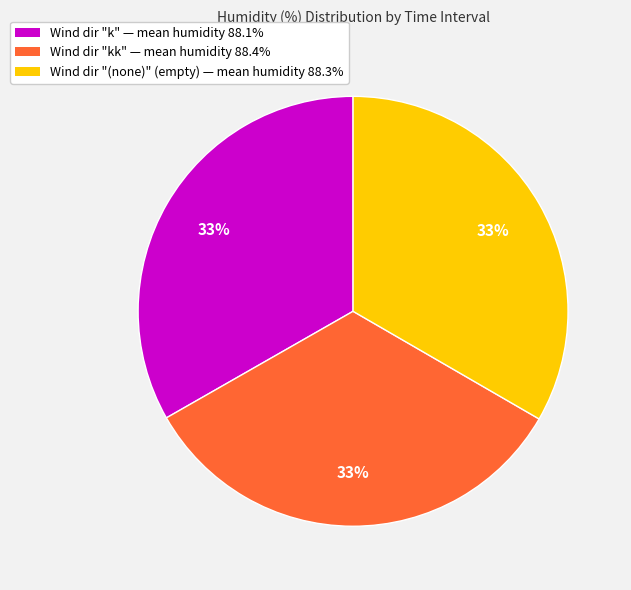

To the nearest percent, what is the average slice percentage?

33%